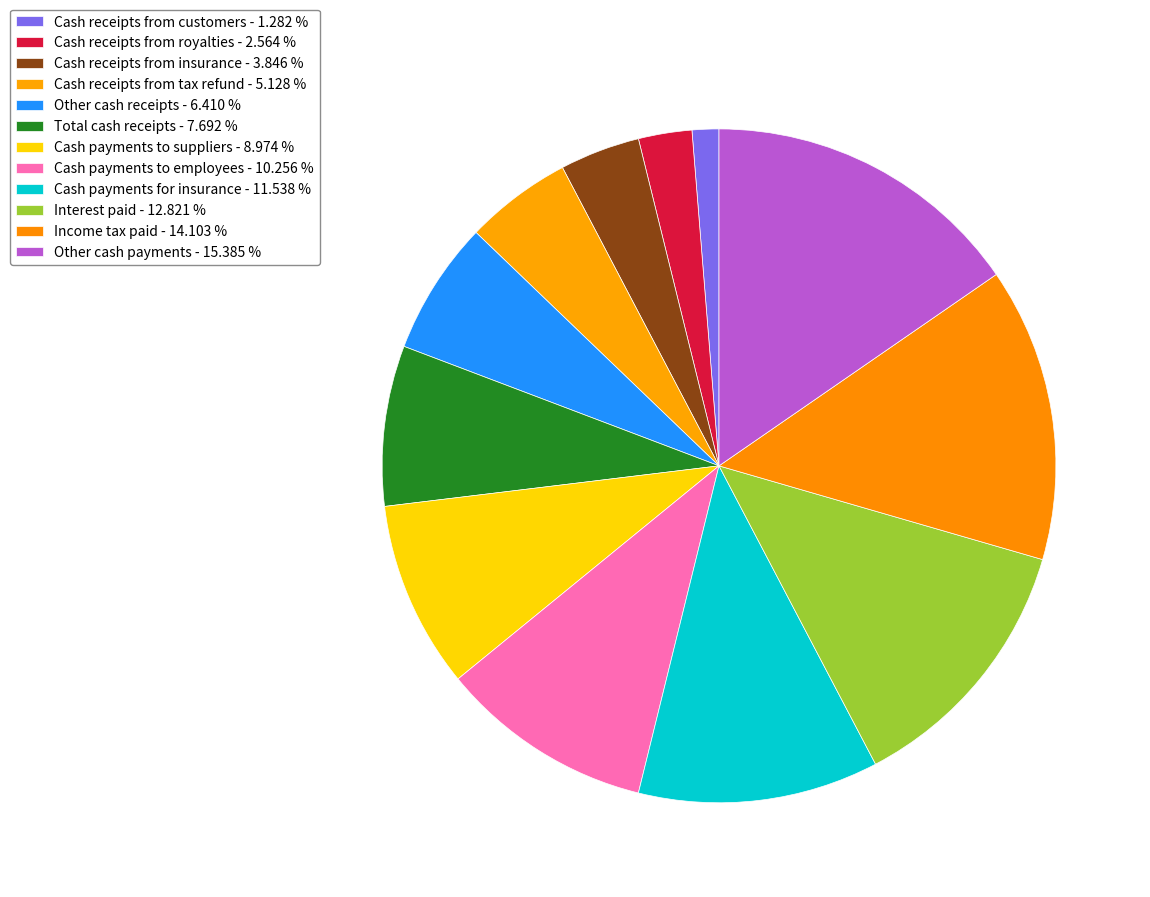

How many slices are in this pie chart?

12